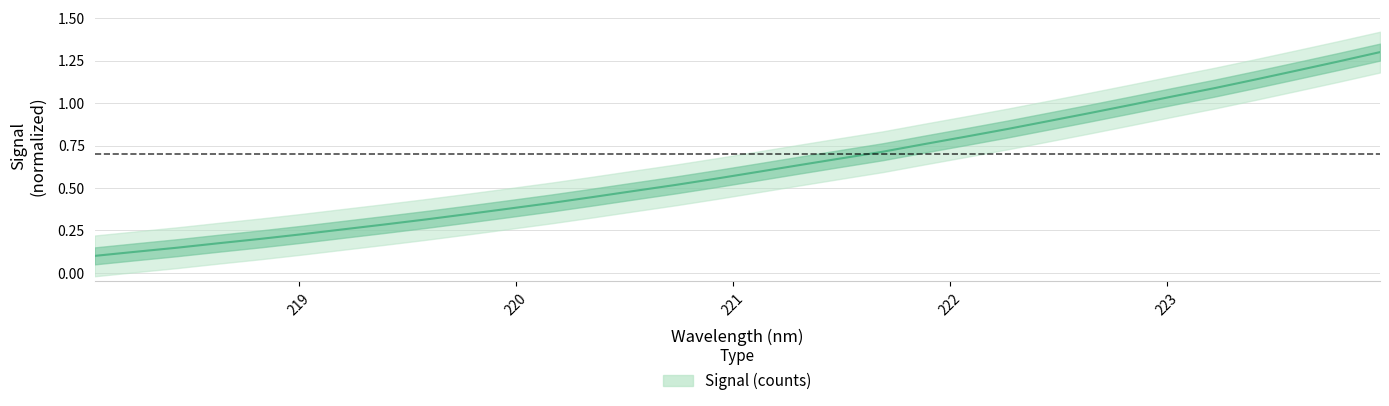

Is this an area chart (filled region under the line)?

No